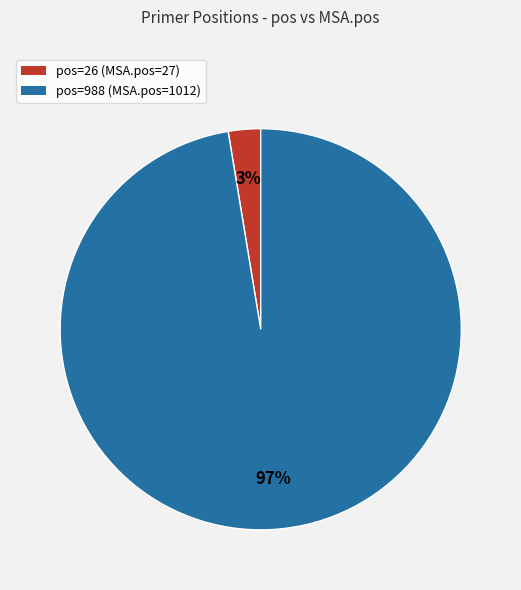

Does pos=988 (MSA.pos=1012) represent more than half of the total?

Yes